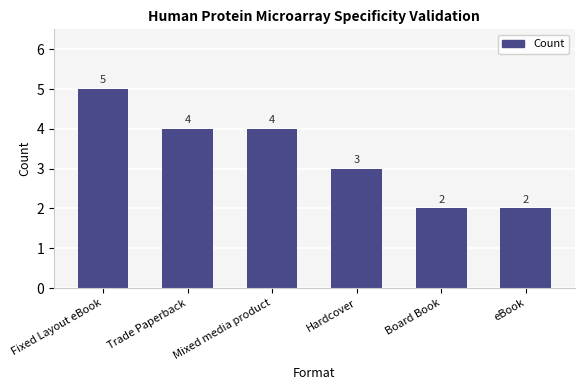

Approximately how many times larger is the value at eBook compared to Fixed Layout eBook?

0.4